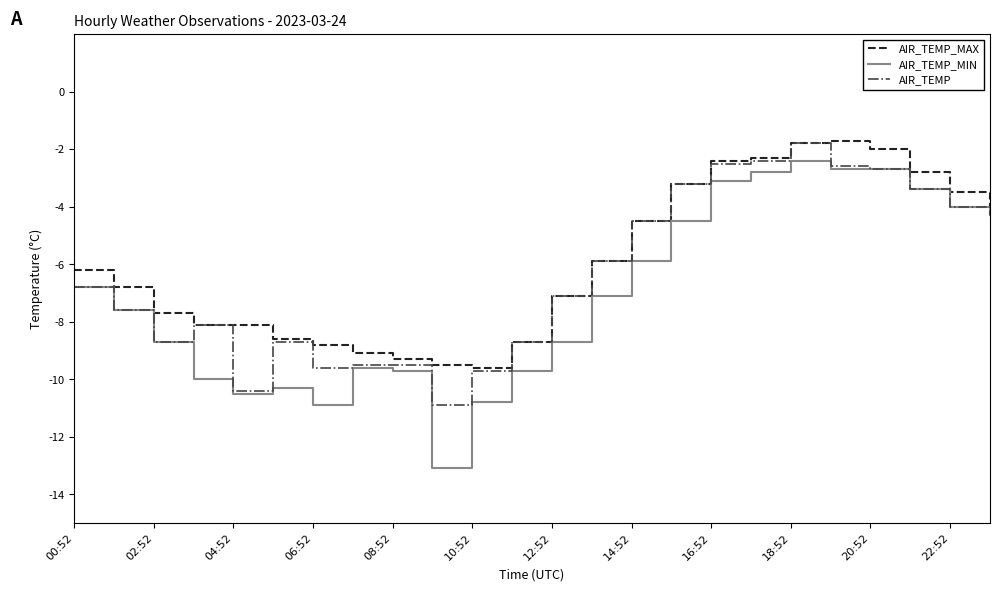

What is the highest value of the AIR_TEMP series?

-1.8